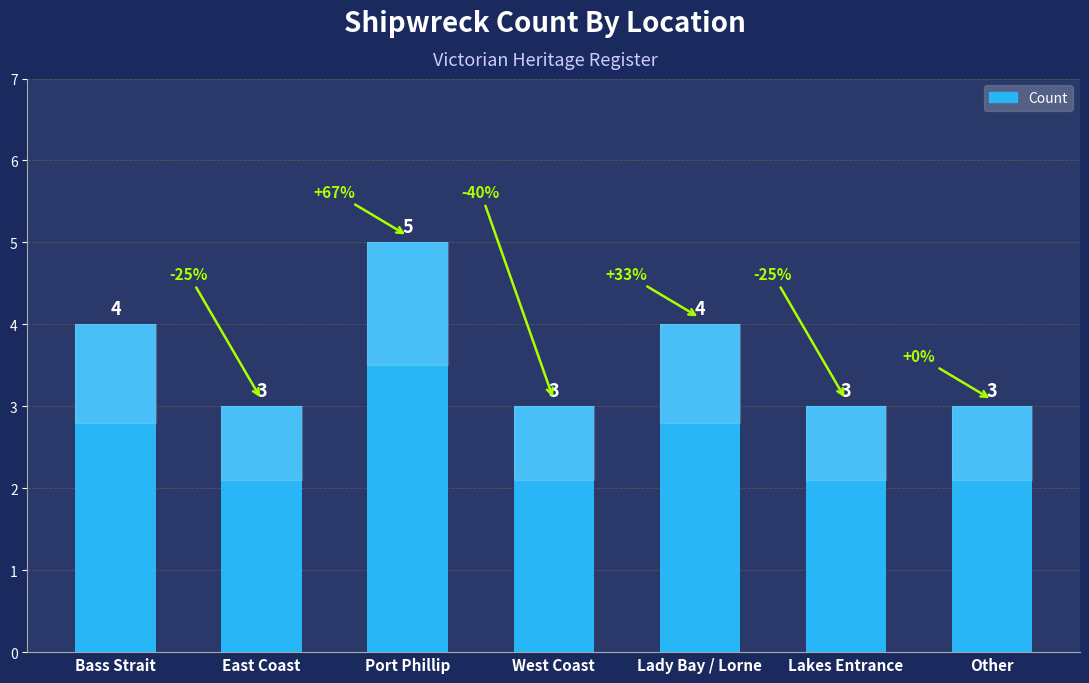

Reading left to right, list all the values displayed in this chart.

4	3	5	3	4	3	3